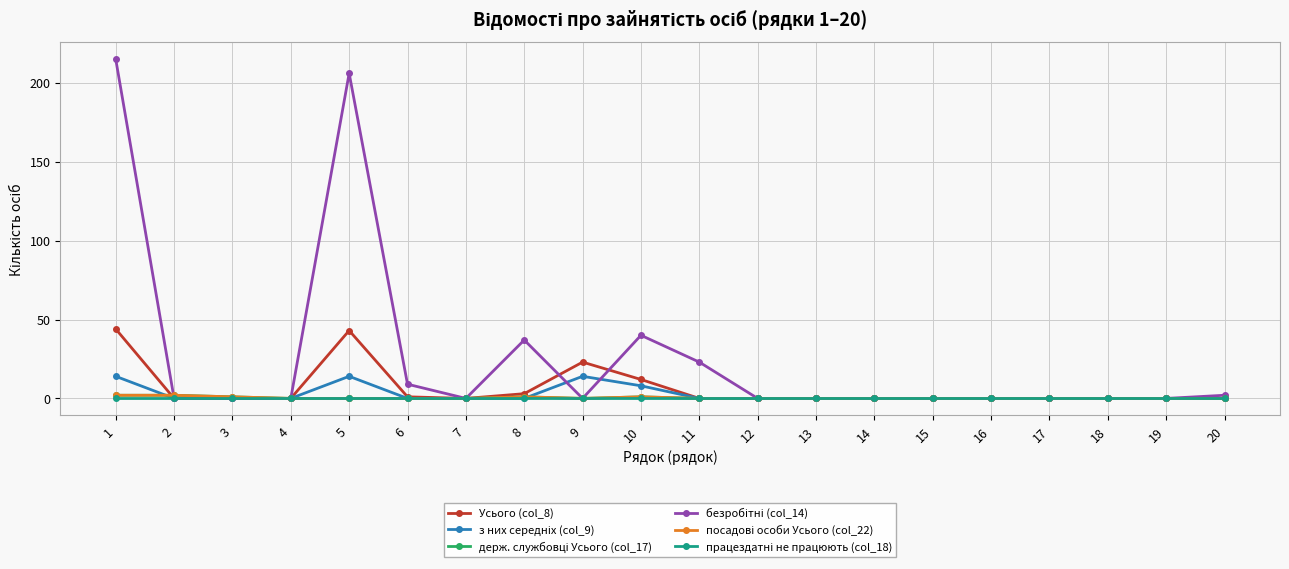

True or false: працездатні не працюють (col_18) and безробітні (col_14) intersect in this chart.

False